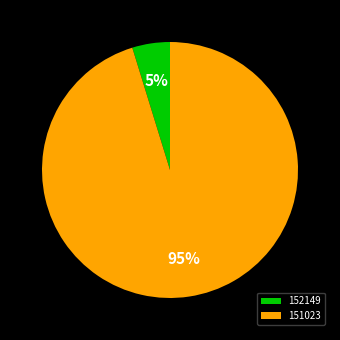

How many slices are in this pie chart?

2